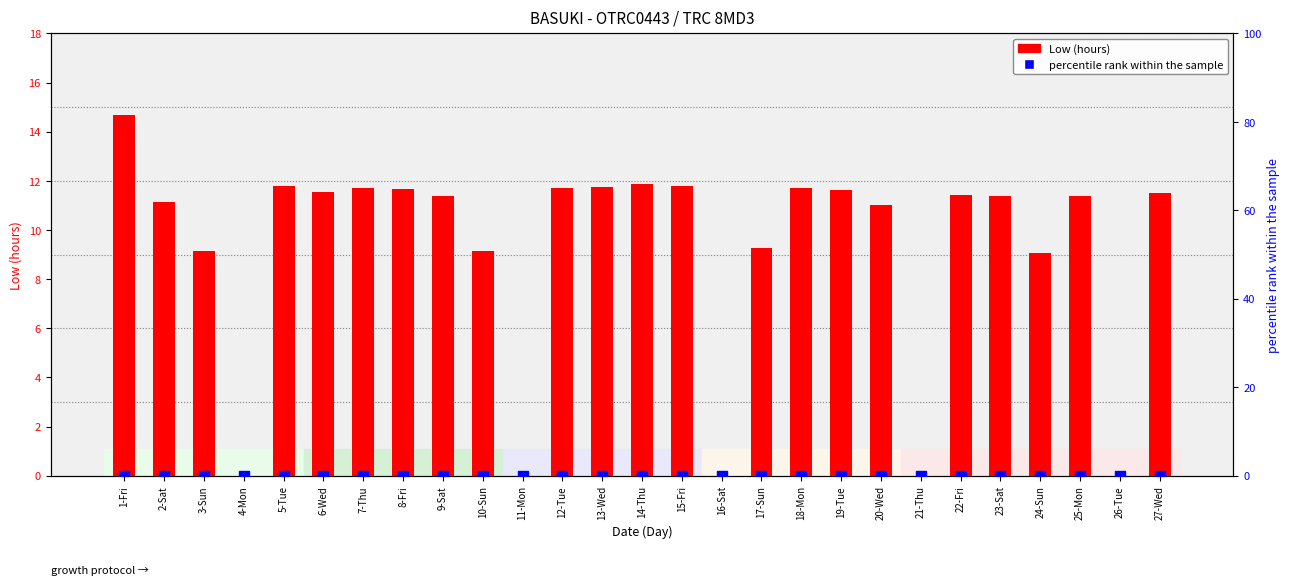

Which series reaches the maximum Y coordinate?

Low (hours)